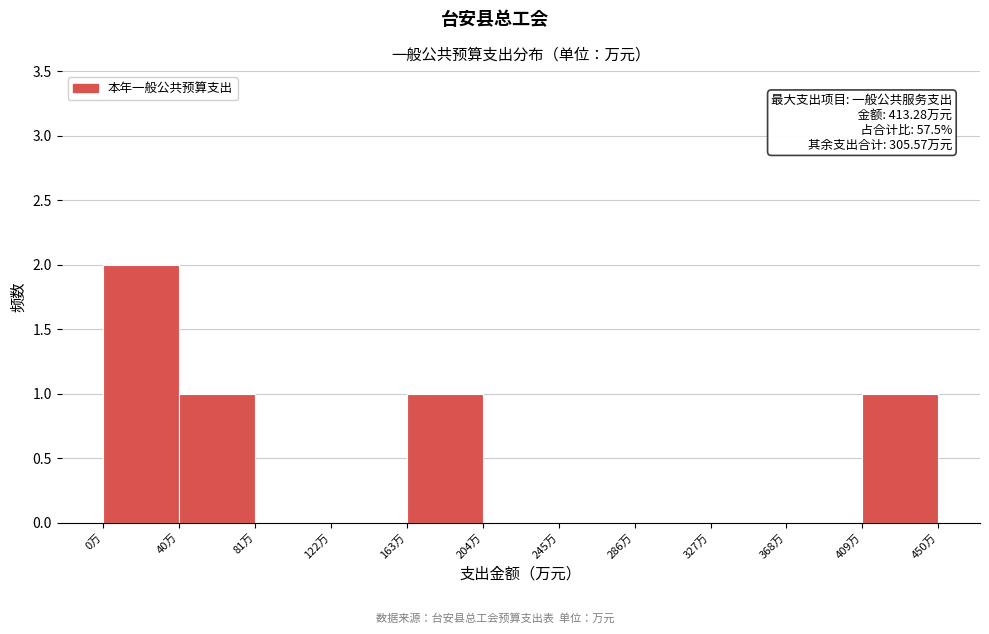

Which range on the x-axis has the tallest bar?

0 to 40